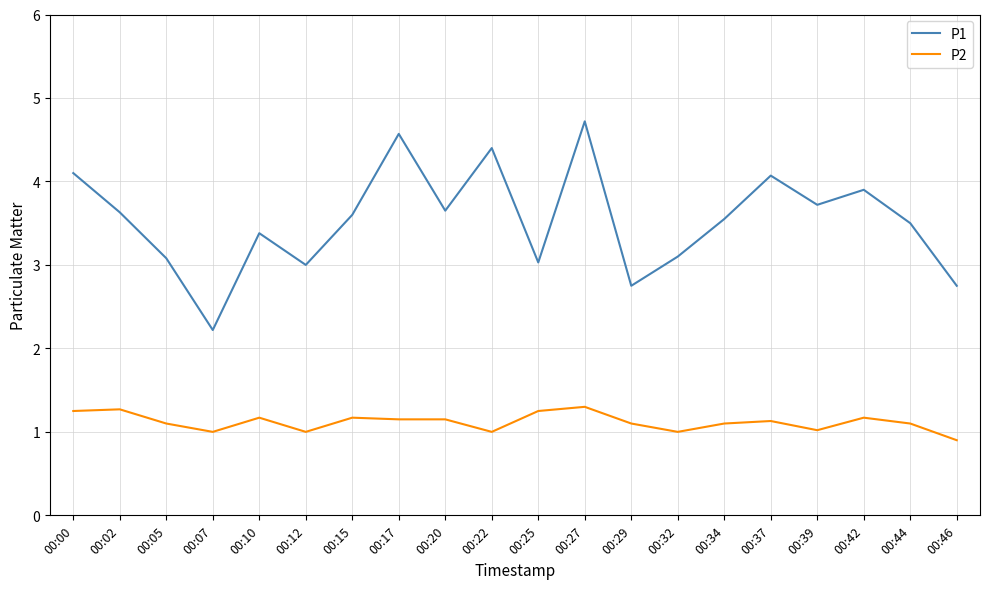

At which category does P1 reach its first local valley?

00:07